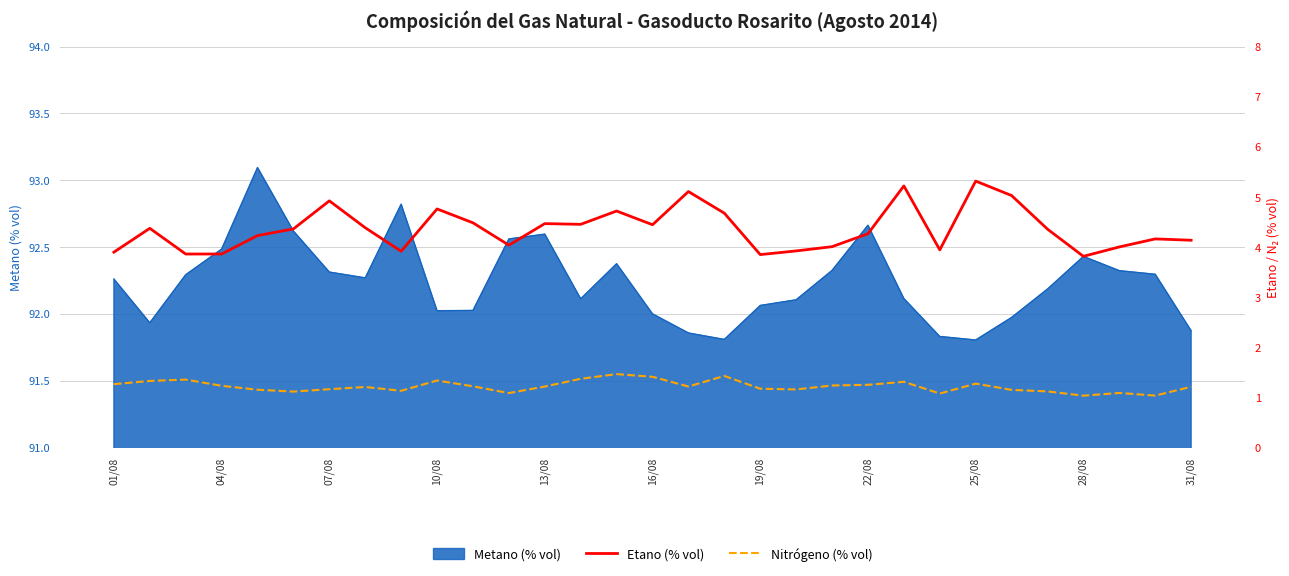

What is the maximum value for Metano (% vol)?

93.1